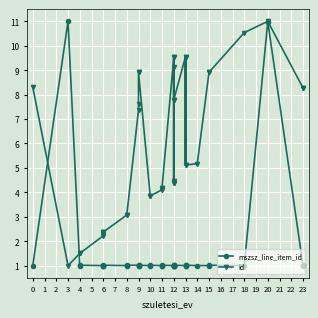

What is the sum of all mszsz_line_item_id values?

58.2